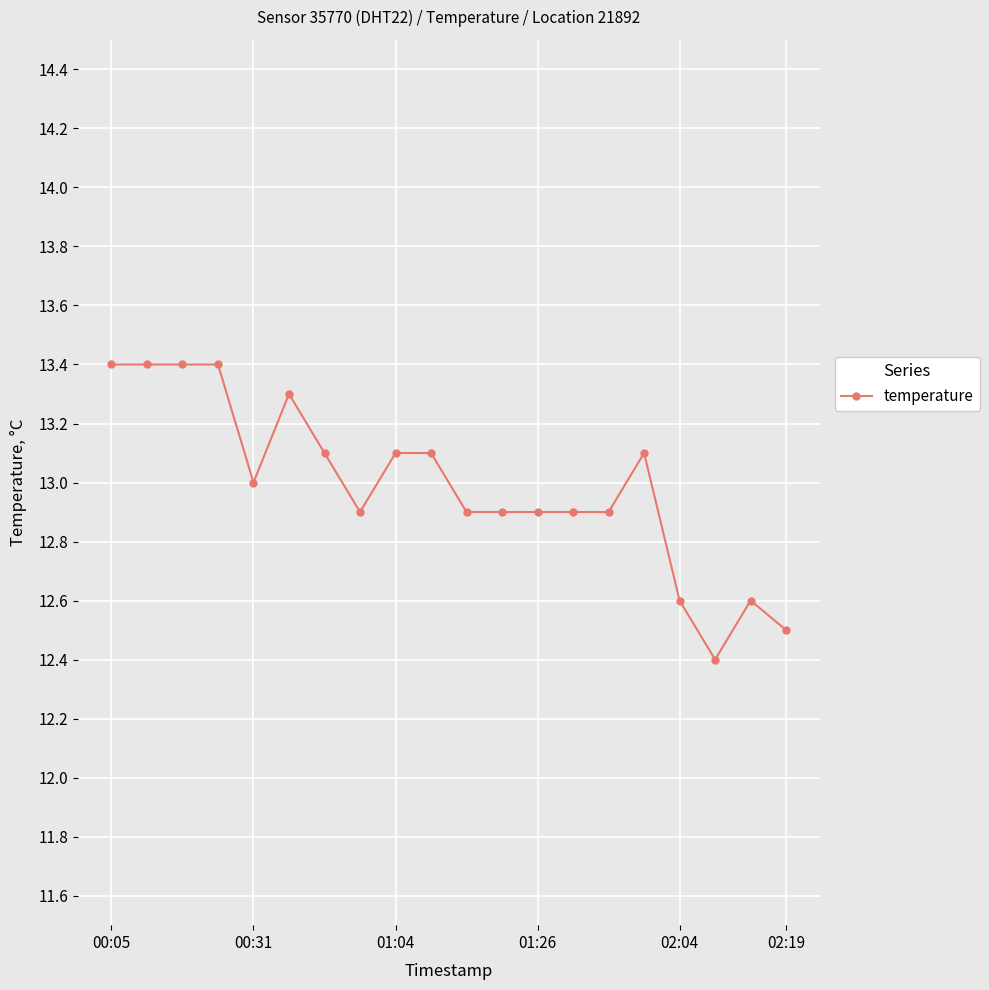

True or false: the data has more than 2 interior local peaks.

True